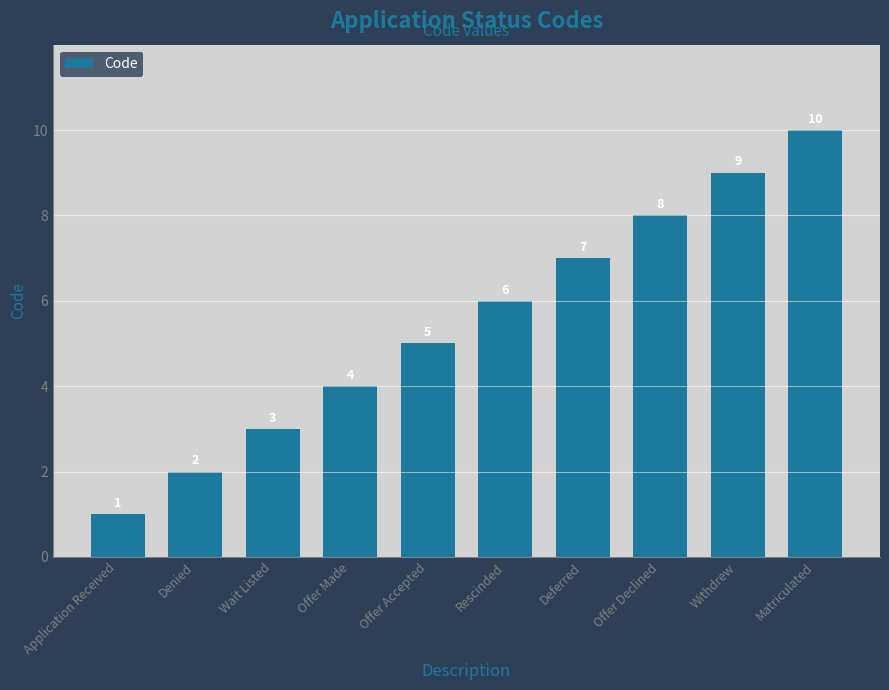

What is the change in value from Offer Made to Withdrew?

+5